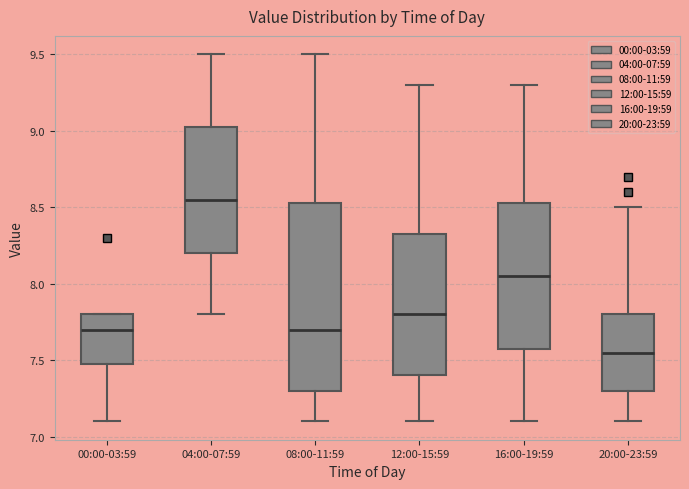

Comparing the boxes themselves (not the whiskers), which one is the tallest?

08:00-11:59